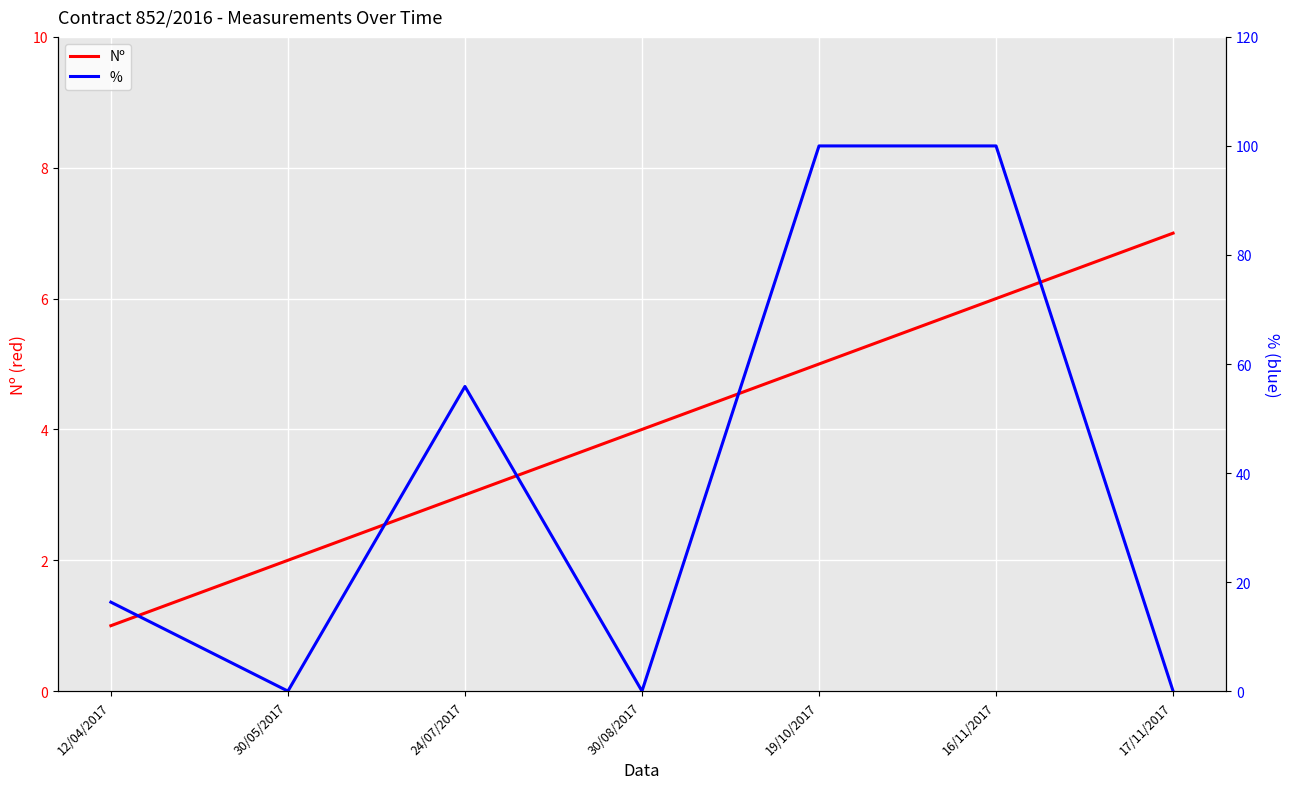

Reading left to right, what are all the values shown in this chart?

Nº: 12/04/2017=1.0	30/05/2017=2.0	24/07/2017=3.0	30/08/2017=4.0	19/10/2017=5.0	16/11/2017=6.0	17/11/2017=7.0
%: 12/04/2017=16.3	30/05/2017=0.0	24/07/2017=55.9	30/08/2017=0.0	19/10/2017=100.0	16/11/2017=100.0	17/11/2017=0.0